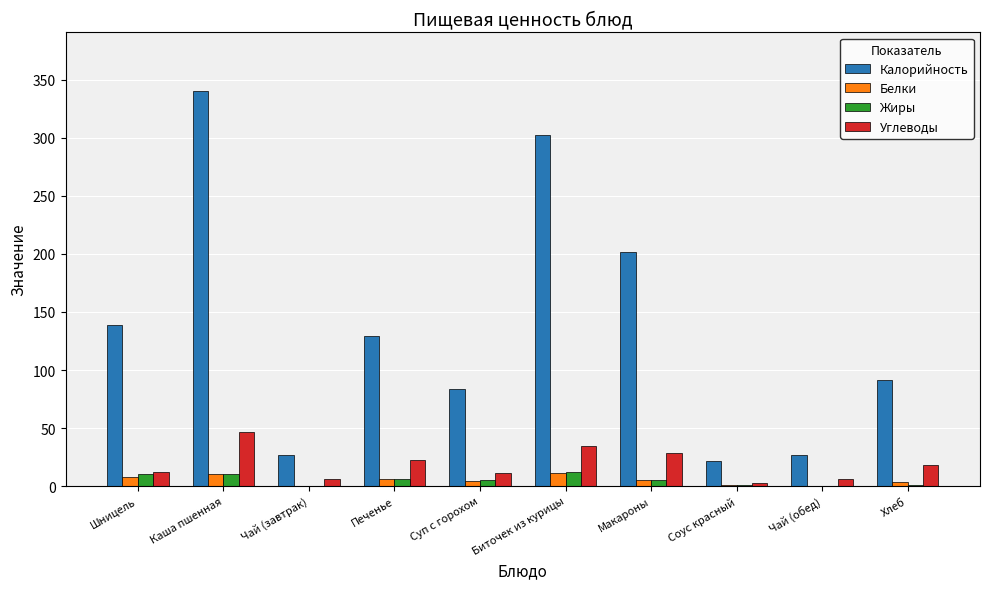

Between Биточек из курицы and Хлеб, which series saw the biggest shift?

Калорийность